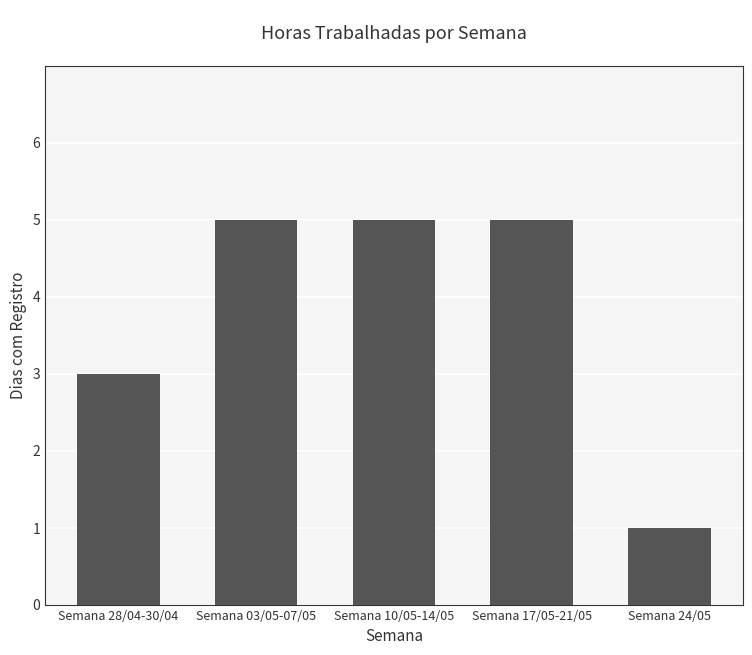

How many data points are less than 5?

2